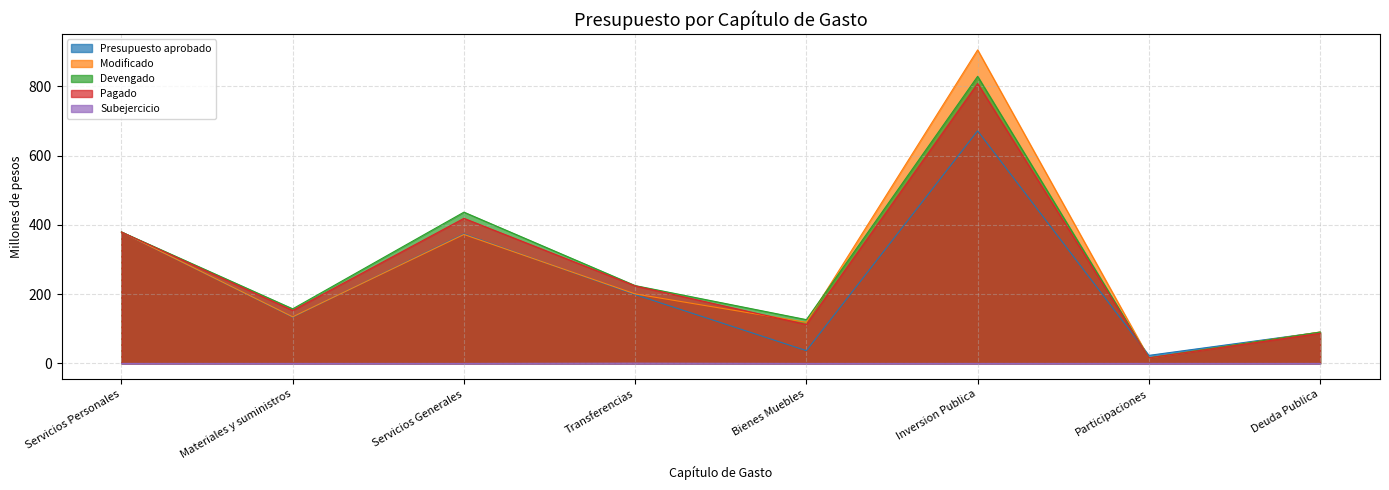

Which series ends up on top after the final intersection of Modificado and Pagado?

Modificado